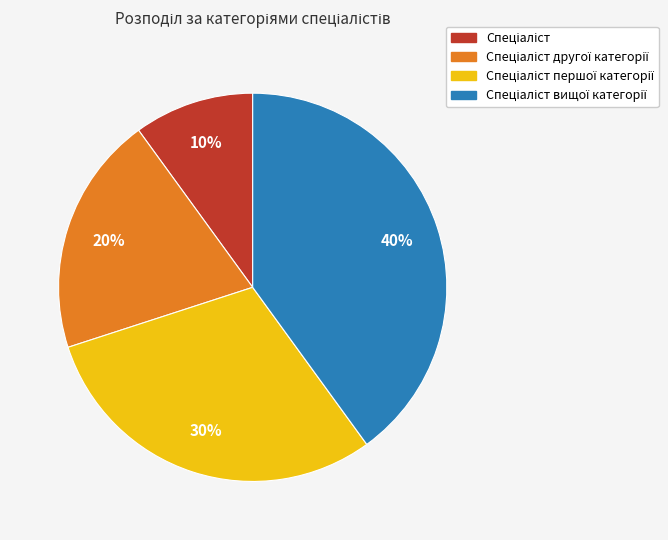

Is there any slice that represents more than half of the pie?

No